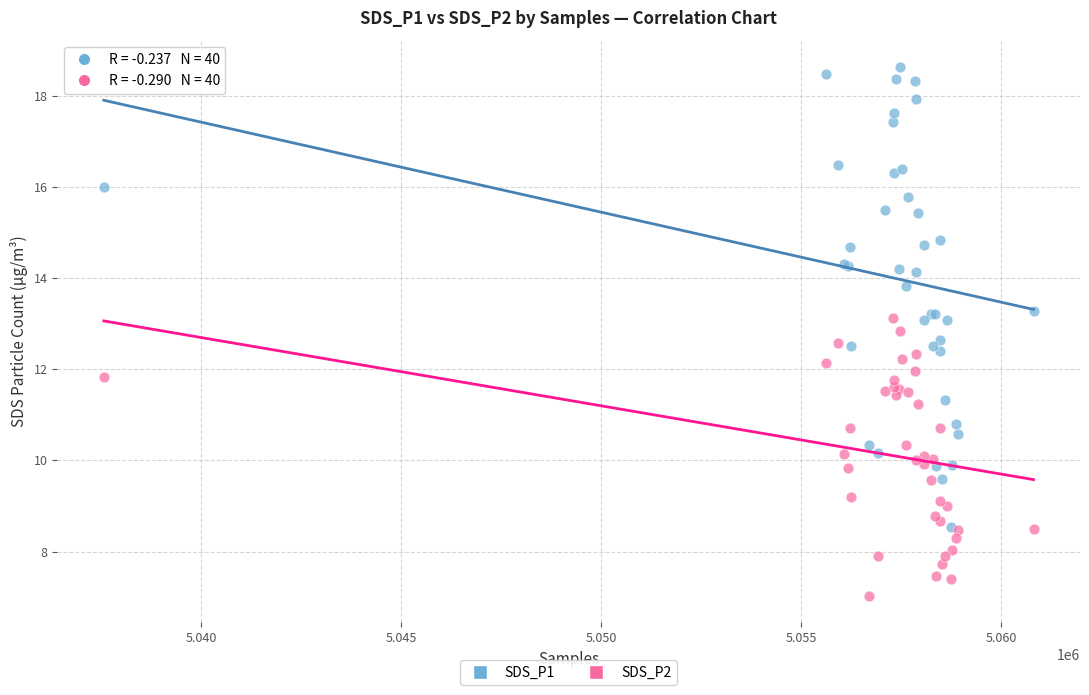

What are all the series names shown in the legend?

SDS_P1, SDS_P2